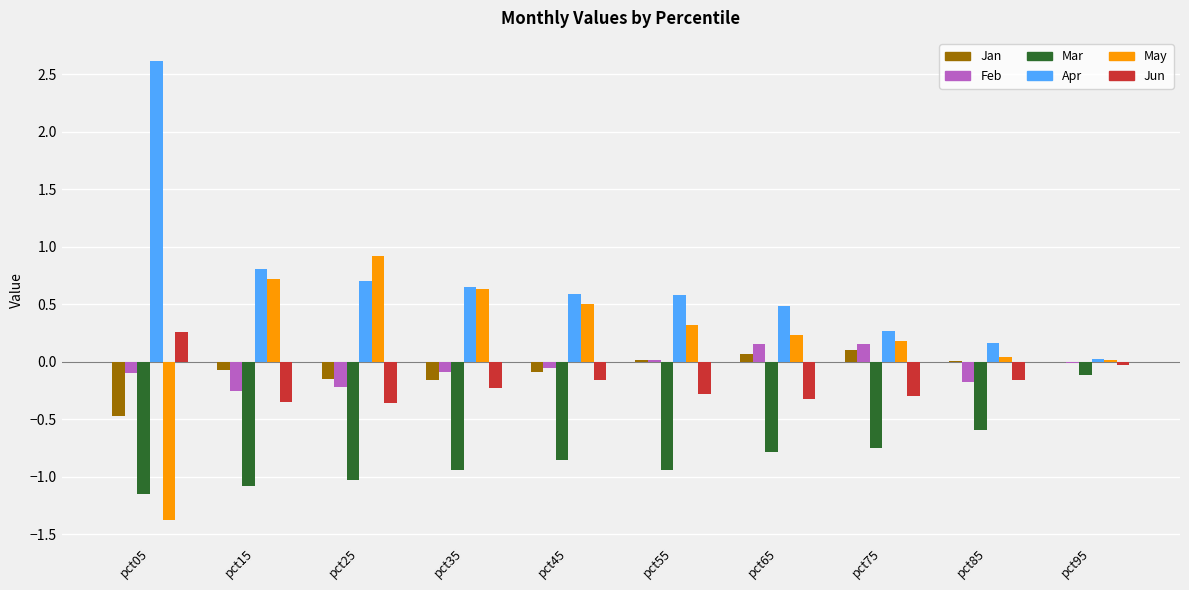

Which series has the largest total across all categories?

Apr